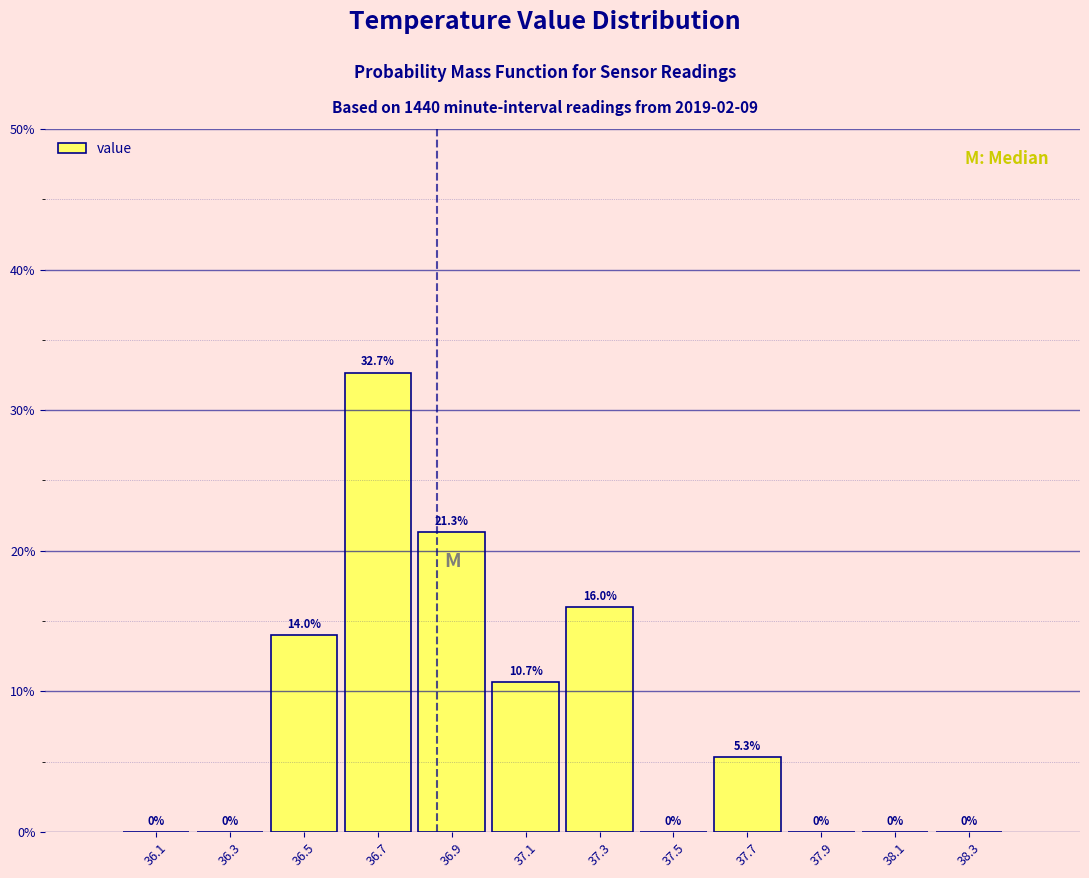

Reading left to right, transcribe this chart: for each bar, give the range it covers on the x-axis and its height.

36.0 to 36.2: 0.0
36.2 to 36.4: 0.0
36.4 to 36.6: 14.0
36.6 to 36.8: 32.7
36.8 to 37.0: 21.3
37.0 to 37.2: 10.7
37.2 to 37.4: 16.0
37.4 to 37.6: 0.0
37.6 to 37.8: 5.3
37.8 to 38.0: 0.0
38.0 to 38.2: 0.0
38.2 to 38.4: 0.0